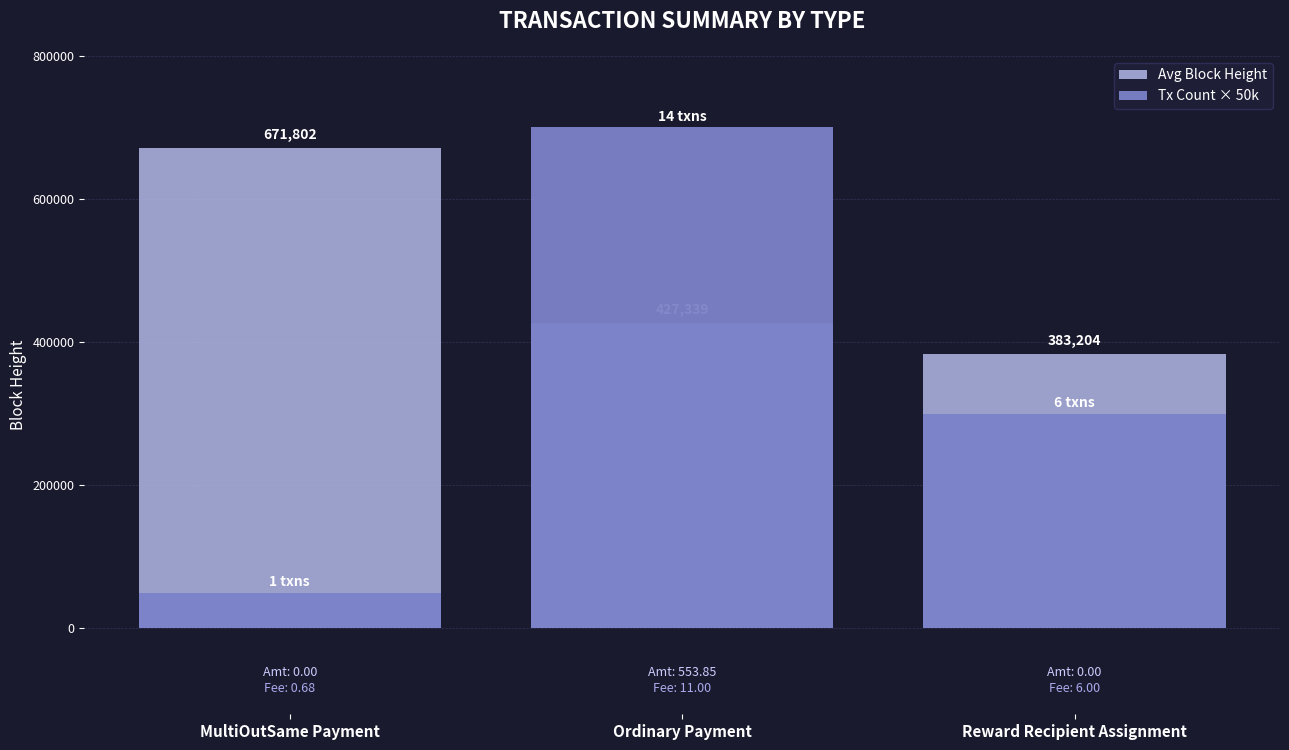

Reading left to right, extract all data points from this chart.

Avg Block Height: 671802	427339	383204
Tx Count × 50k: 50000	700000	300000